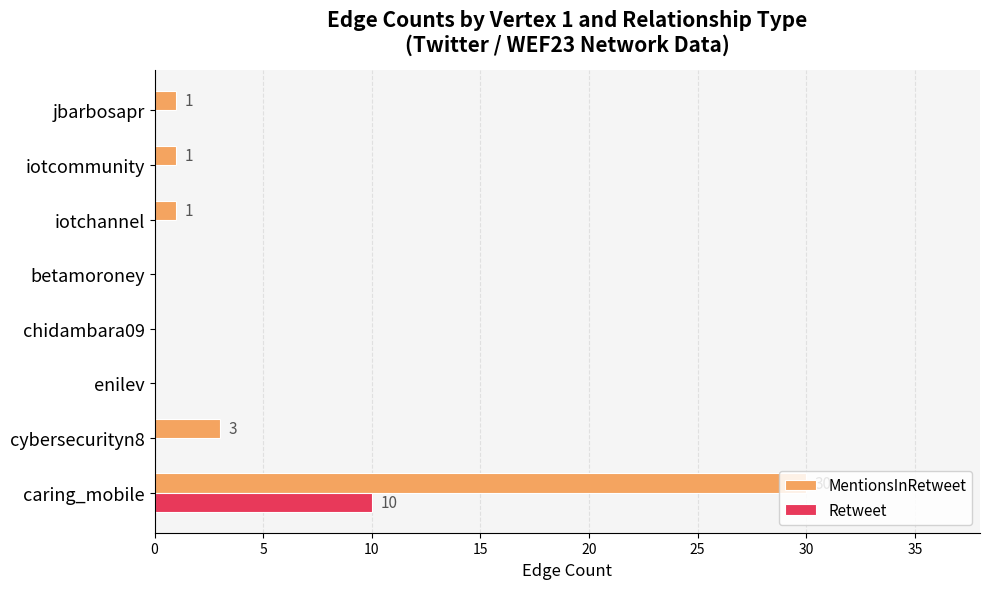

At which label is MentionsInRetweet closest to 15?

cybersecurityn8